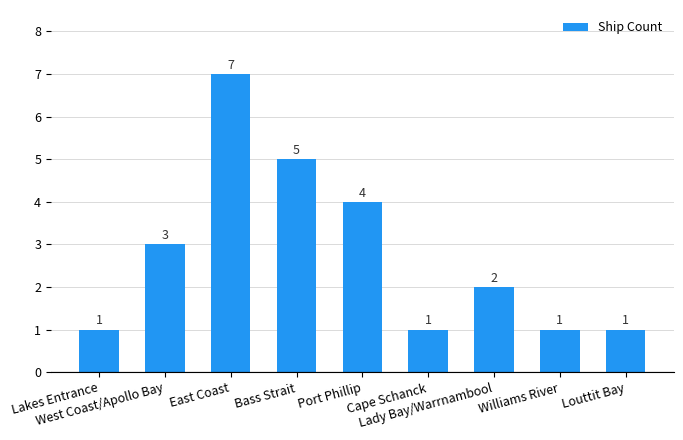

How many series are shown in this chart?

1